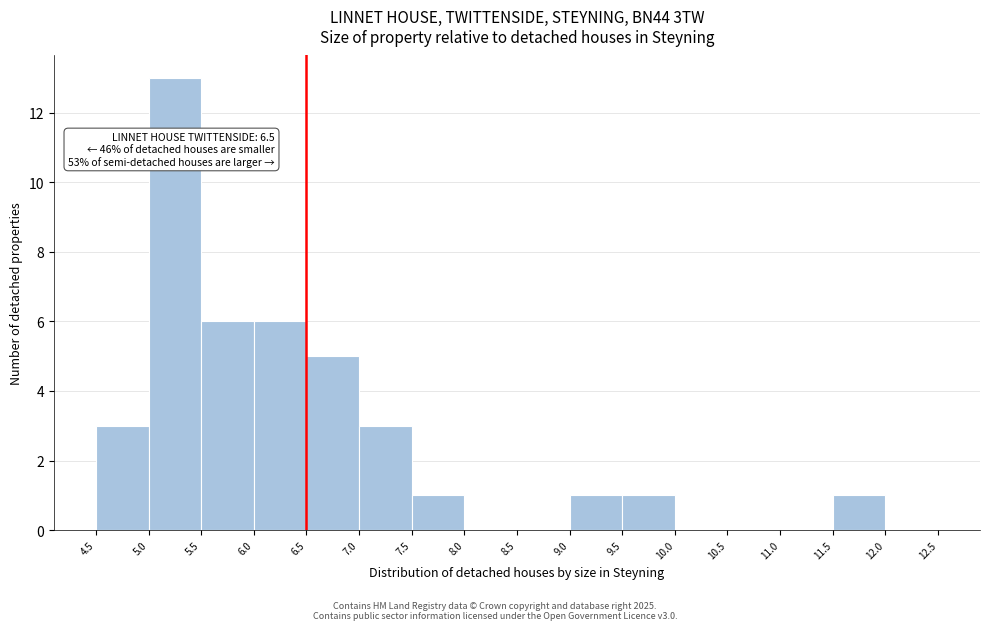

Over which range of the x-axis is the bar tallest?

5.0 to 5.5